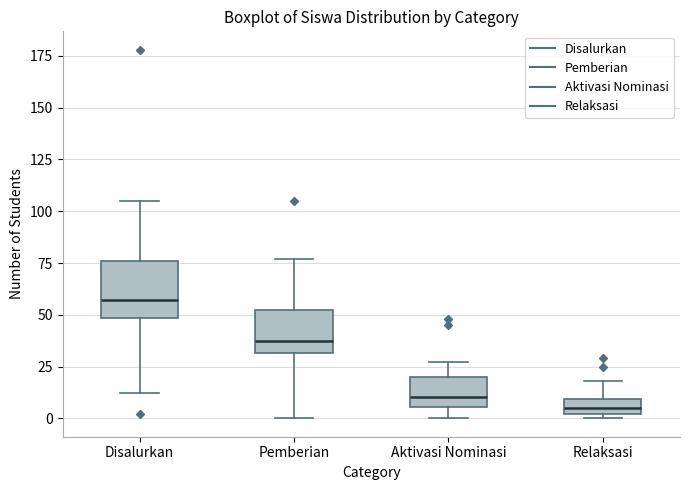

Which box has the highest median line?

Disalurkan